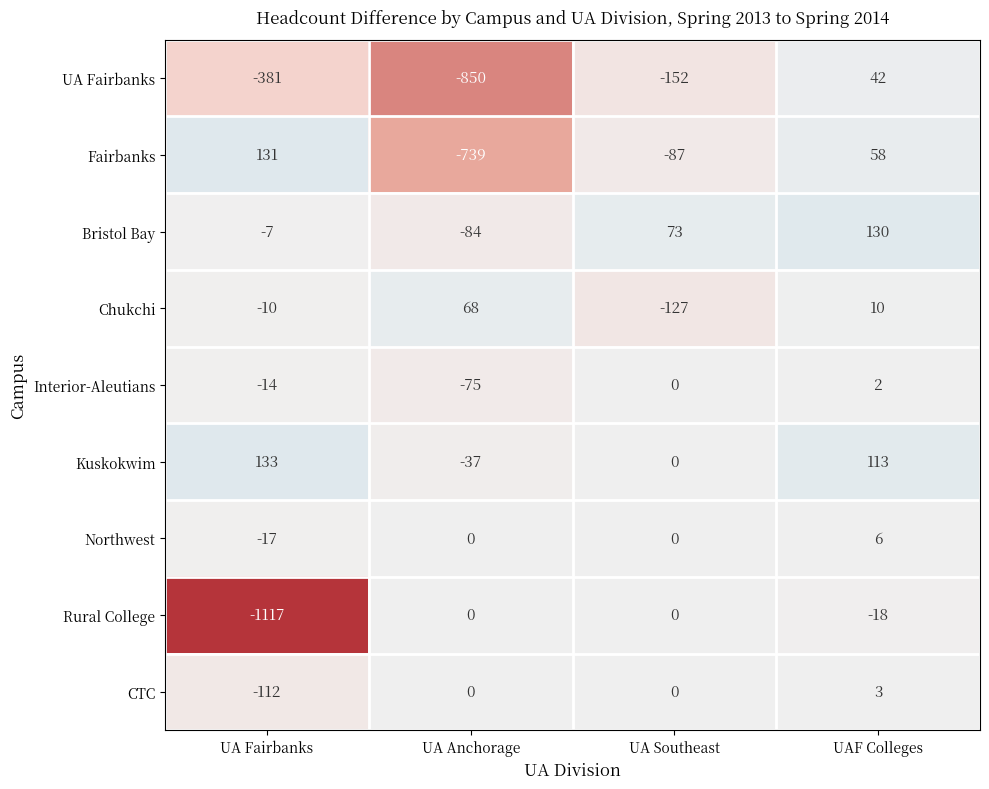

Which label corresponds to the largest value in the chart?

UA Fairbanks